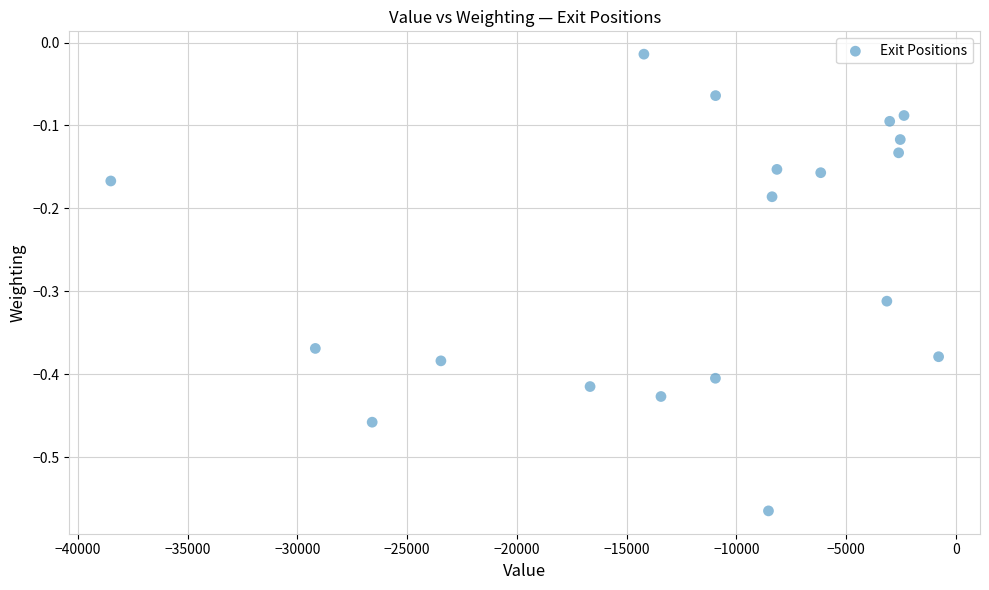

What is the range of X values (max minus min)?

37733.0